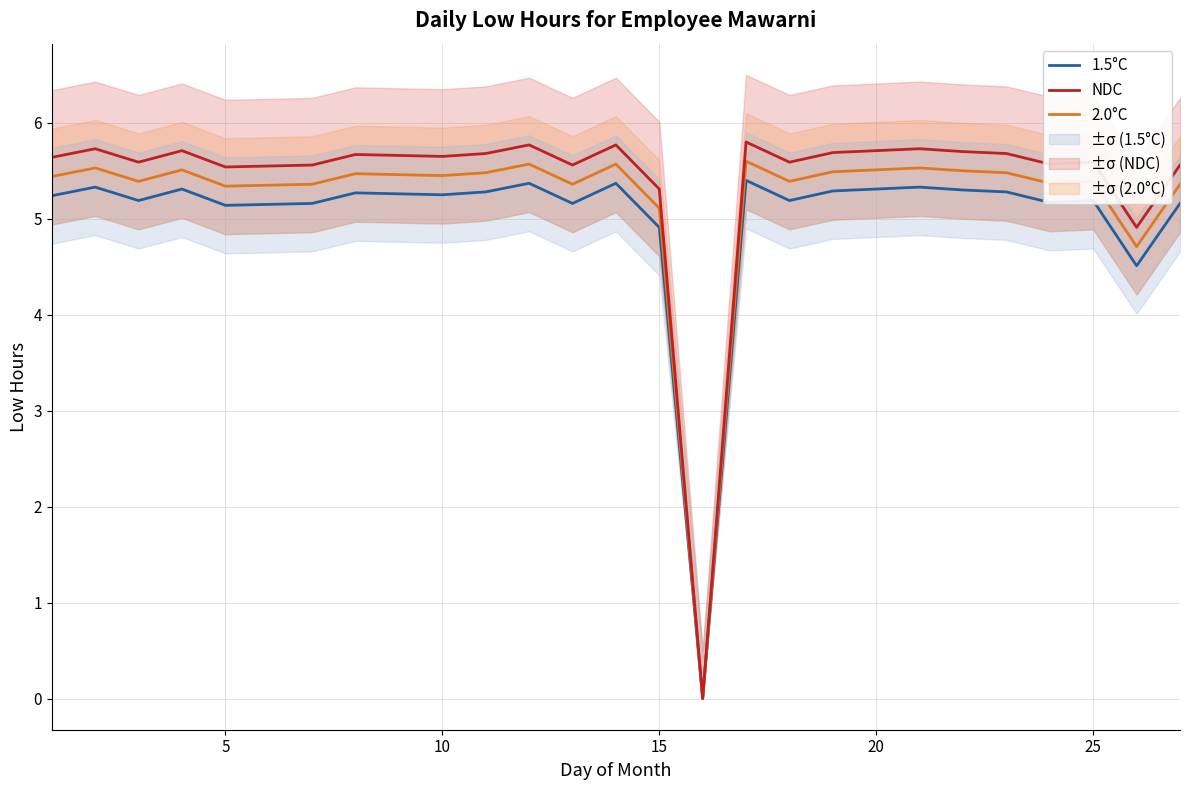

True or false: NDC has a value of 5.7 at 10.

True